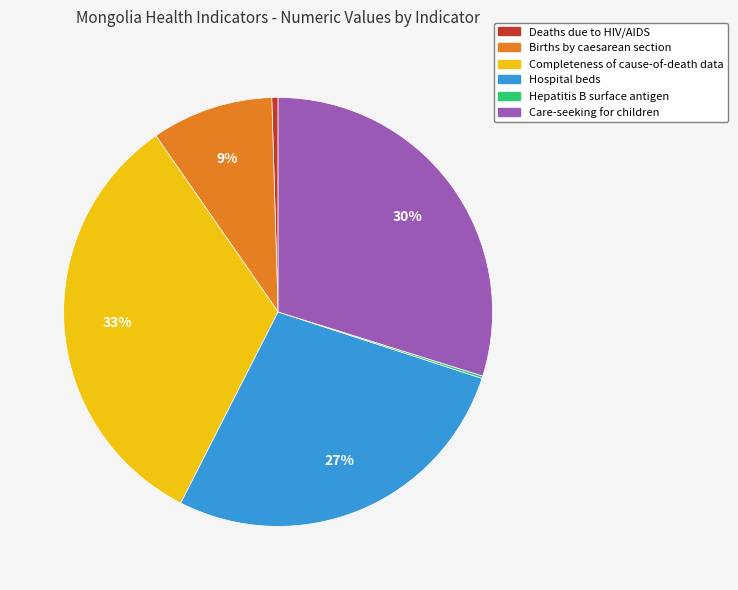

Is there any slice that represents more than half of the pie?

No